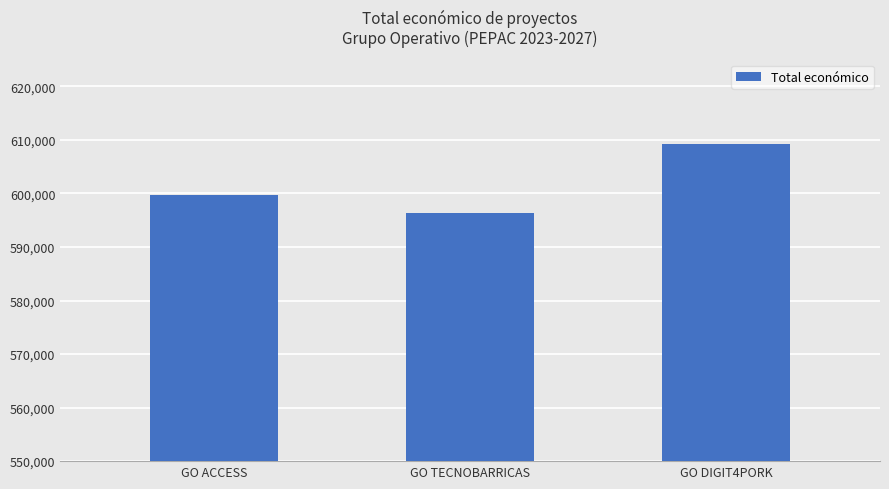

True or false: the data shows 202858 at GO ACCESS.

False